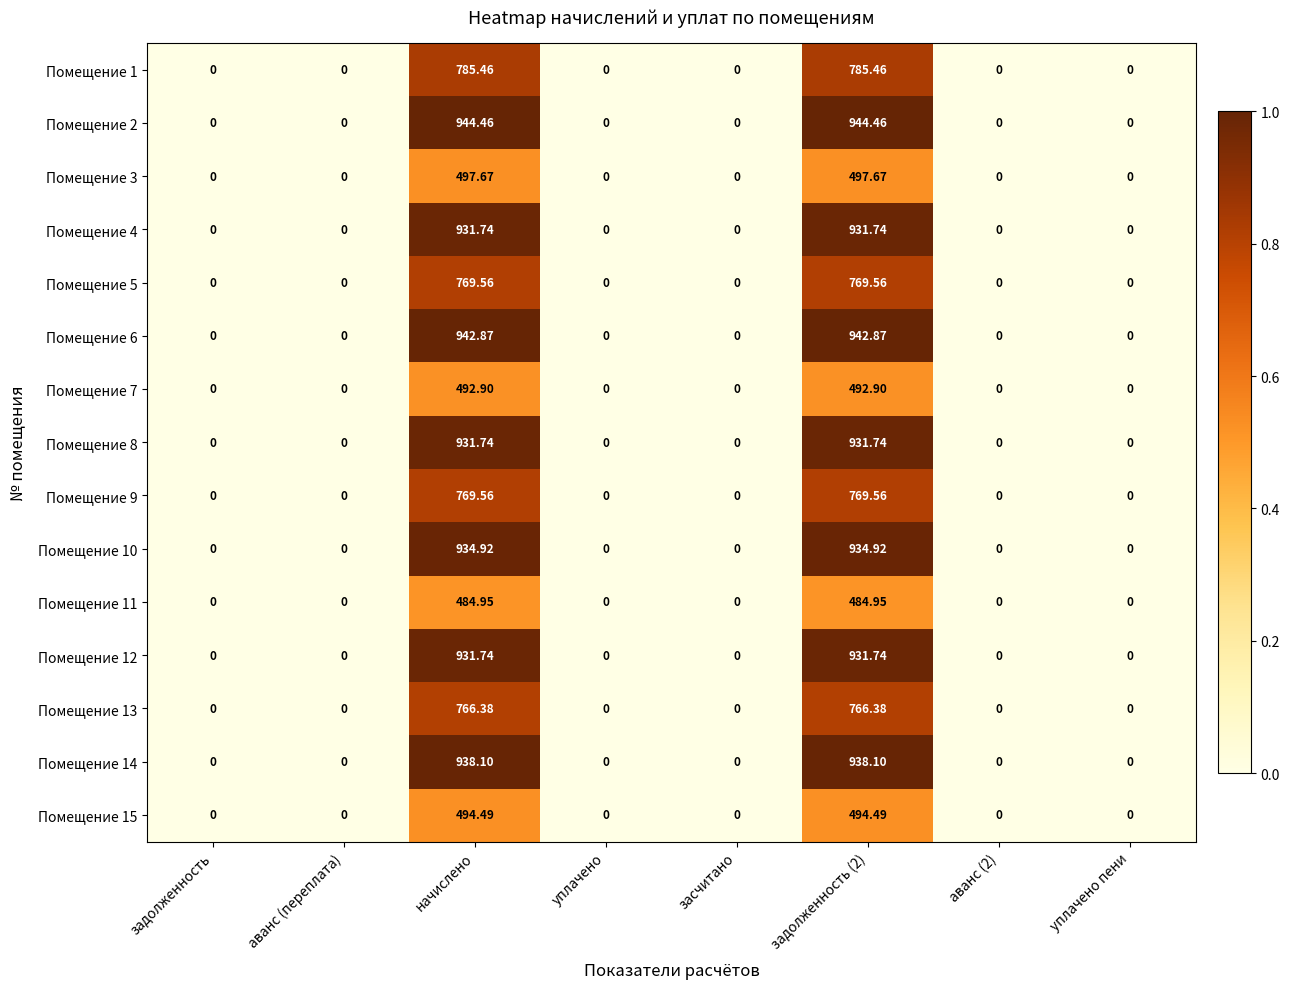

How many distinct data groups are displayed?

15